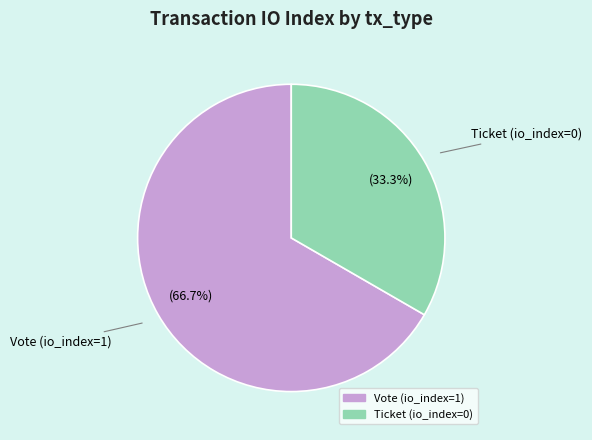

How much of the chart is everything except Ticket?

66.7%